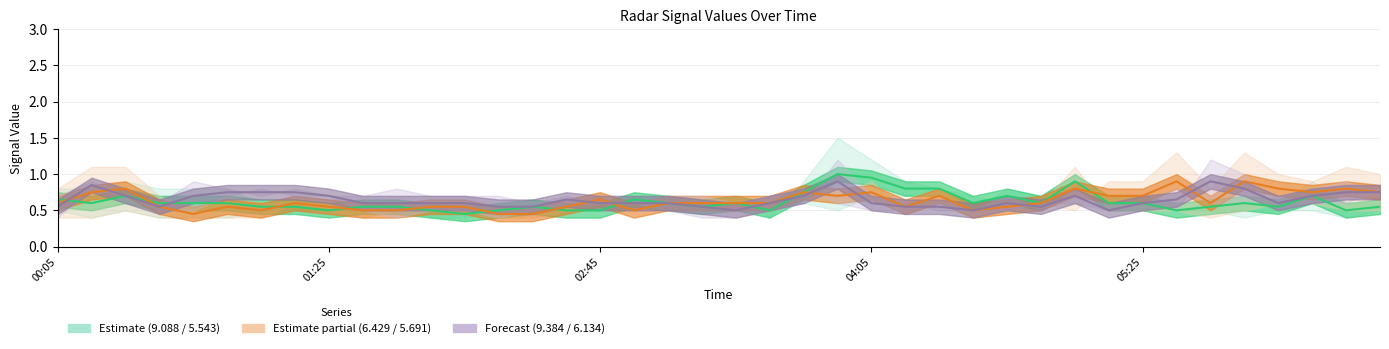

Reading left to right, transcribe all the data shown in this chart.

9.088: 0.8	0.8	0.9	0.8	0.8	0.8	0.6	0.6	0.5	0.6	0.6	0.4	0.4	0.5	0.6	0.5	0.5	0.6	0.6	0.6	0.5	0.6	0.6	0.5	0.7	0.7	0.8	0.7	0.6	0.5	0.8	0.6	0.6	0.5	0.6	0.8	0.6	0.9	0.6	0.6
6.429: 0.8	1.1	1.1	0.7	0.5	0.7	0.6	0.6	0.6	0.6	0.5	0.5	0.5	0.5	0.5	0.6	0.7	0.5	0.6	0.6	0.5	0.7	0.7	0.7	0.6	0.6	0.8	0.5	0.6	0.6	0.5	0.9	0.9	1.3	0.8	1.3	1.0	0.9	1.1	1.0
9.384: 0.7	0.9	0.7	0.6	0.9	0.8	0.7	0.8	0.7	0.7	0.8	0.7	0.7	0.7	0.6	0.7	0.6	0.6	0.7	0.7	0.6	0.7	0.8	0.6	0.5	0.5	0.6	0.5	0.7	0.5	0.8	0.5	0.6	0.8	0.6	0.6	0.7	0.8	0.9	0.7
5.543: 0.5	0.4	0.5	0.4	0.4	0.4	0.5	0.5	0.5	0.5	0.5	0.6	0.5	0.5	0.5	0.5	0.5	0.7	0.6	0.5	0.7	0.4	0.9	1.5	1.2	0.9	0.8	0.5	0.8	0.7	1.0	0.6	0.6	0.5	0.5	0.4	0.5	0.5	0.4	0.5
5.691: 0.4	0.4	0.5	0.4	0.4	0.4	0.4	0.6	0.5	0.4	0.5	0.6	0.6	0.4	0.4	0.5	0.6	0.5	0.6	0.6	0.7	0.5	0.8	0.7	0.9	0.5	0.6	0.5	0.5	0.6	1.1	0.5	0.5	0.5	0.4	0.5	0.6	0.6	0.5	0.5
6.134: 0.4	0.8	0.7	0.5	0.5	0.7	0.8	0.7	0.7	0.5	0.4	0.5	0.5	0.4	0.5	0.6	0.6	0.6	0.5	0.4	0.4	0.5	0.6	1.2	0.7	0.6	0.5	0.5	0.5	0.6	0.6	0.5	0.6	0.5	1.2	1.0	0.5	0.6	0.6	0.8